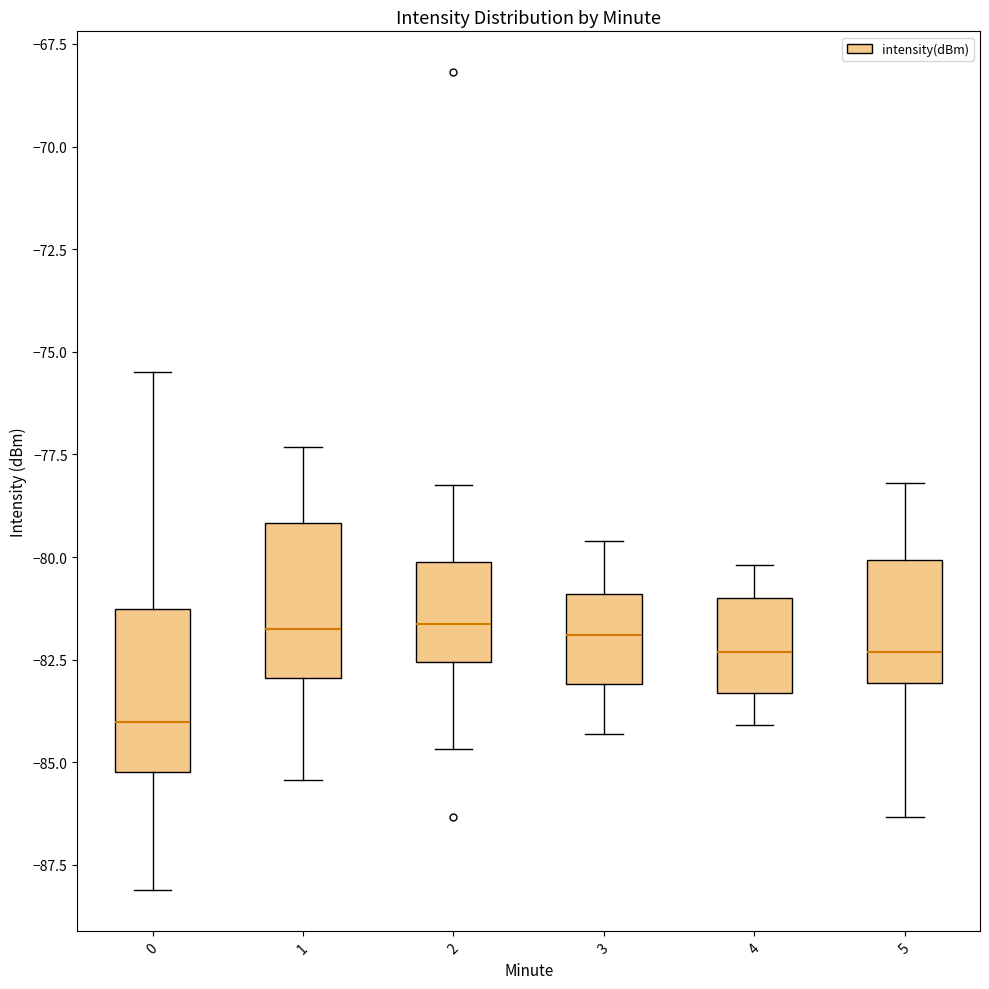

Reading left to right, transcribe this box plot: for each box, give where its median line is, the range the box spans, and where its two whiskers end, as read against the y-axis. The values are not printed on the chart, so give them approximately, as read against the axis.

0: median -84.0, box -85.0 to -81.5, whiskers -88.0 to -75.5
1: median -81.5, box -83.0 to -79.0, whiskers -85.5 to -77.5
2: median -81.5, box -82.5 to -80.0, whiskers -84.5 to -78.0
3: median -82.0, box -83.0 to -81.0, whiskers -84.5 to -79.5
4: median -82.5, box -83.5 to -81.0, whiskers -84.0 to -80.0
5: median -82.5, box -83.0 to -80.0, whiskers -86.5 to -78.0